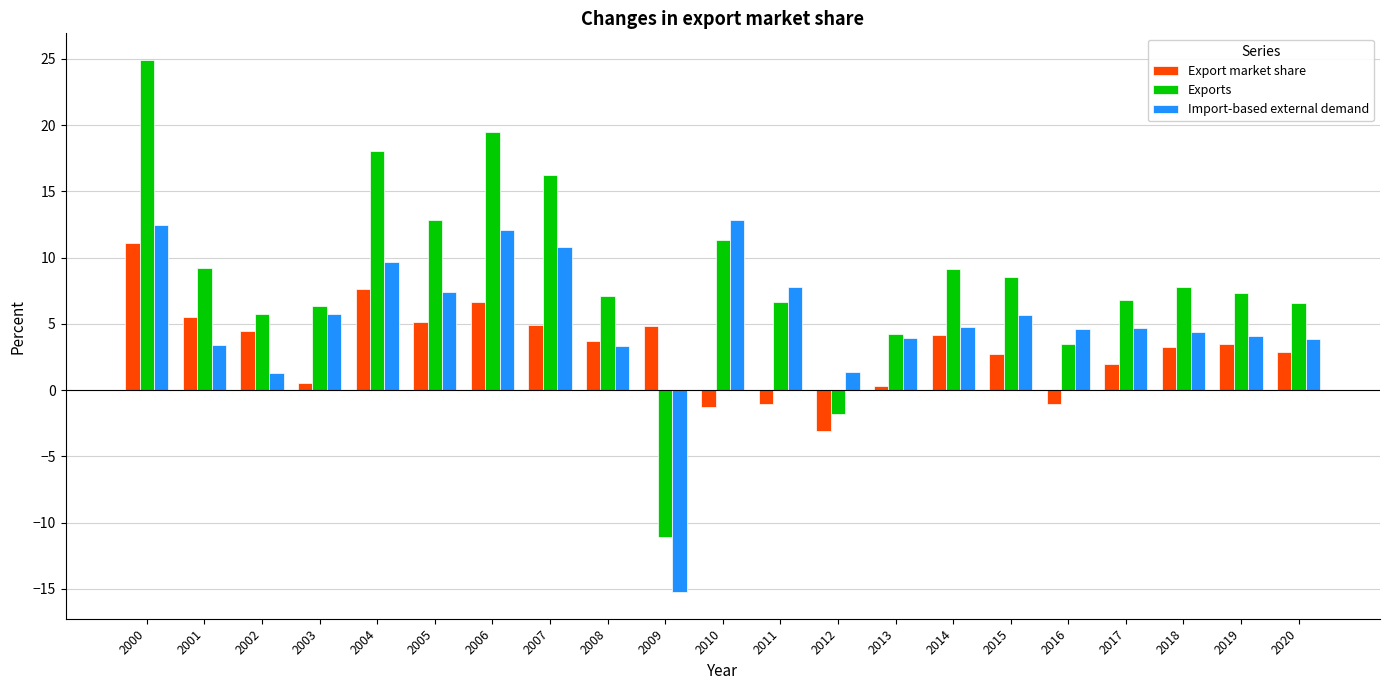

At which label does Import-based external demand first exceed 4?

2000